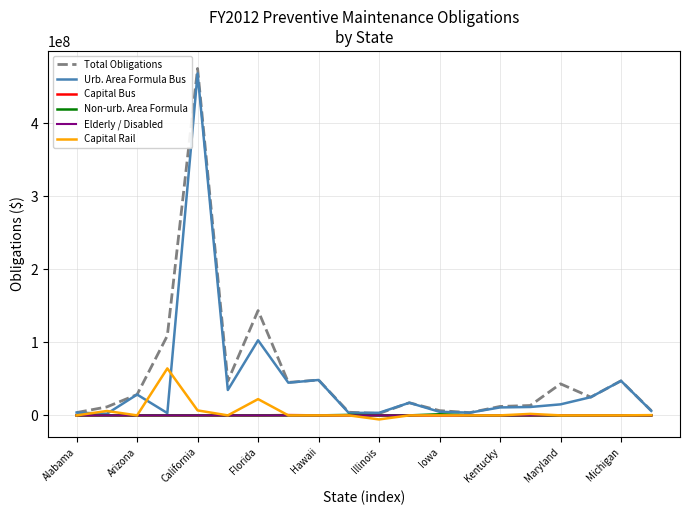

Which series has the widest spread of values?

Total Obligations